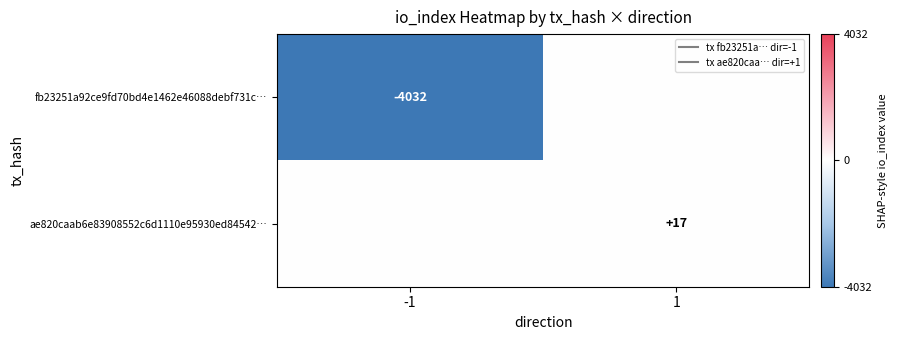

Read the ae820caab6e83908552c6d1110e95930ed84542… value at 1.

17